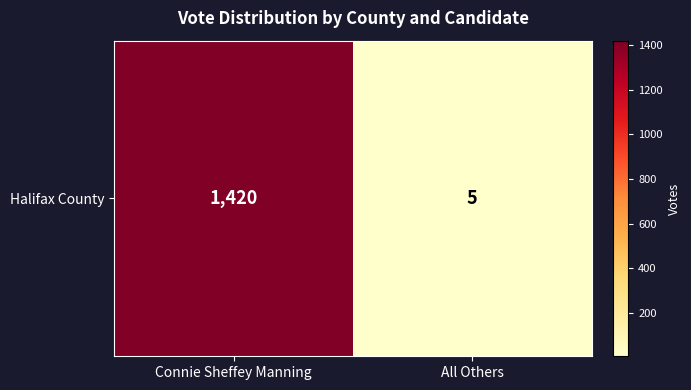

List the labels in order of value, largest first.

Connie Sheffey Manning, All Others